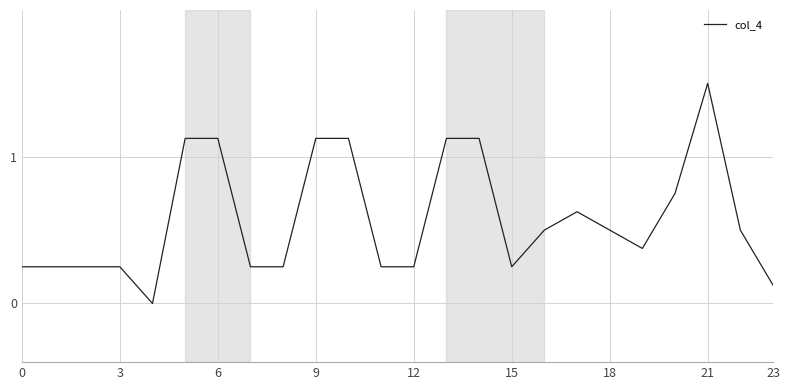

What is the difference between the maximum and minimum values?

1.5